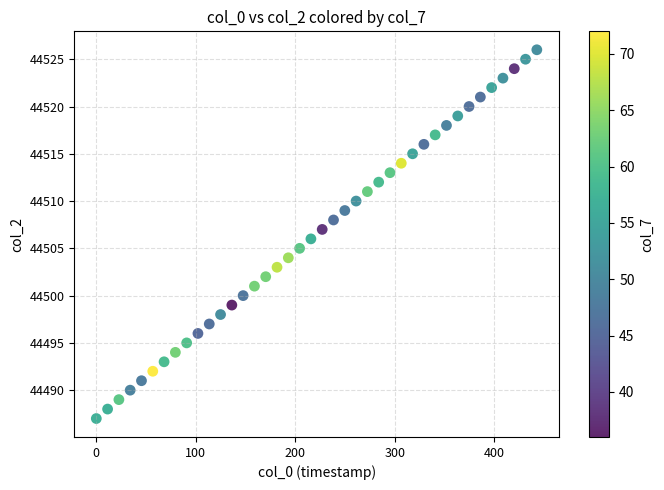

What is the range of Y values (max minus min)?

39